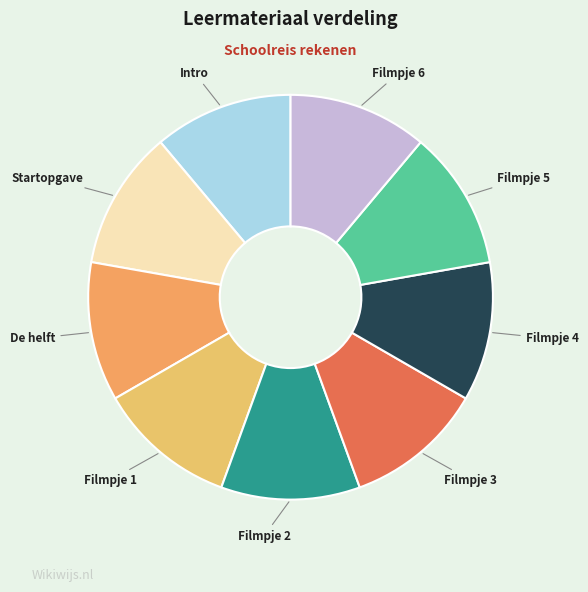

Does Filmpje 4 account for over 50% of the chart?

No